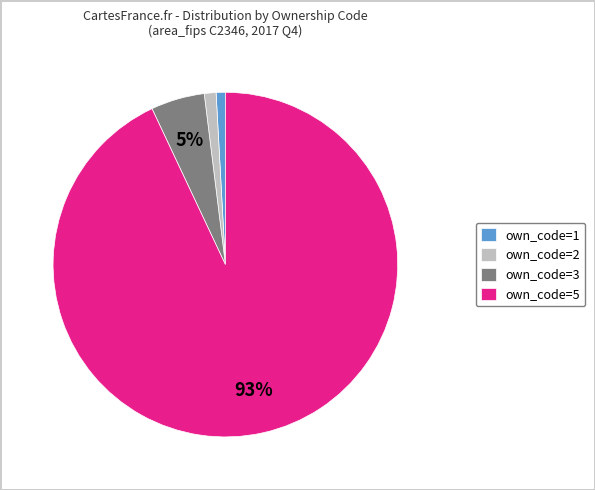

How many slices are in this pie chart?

4